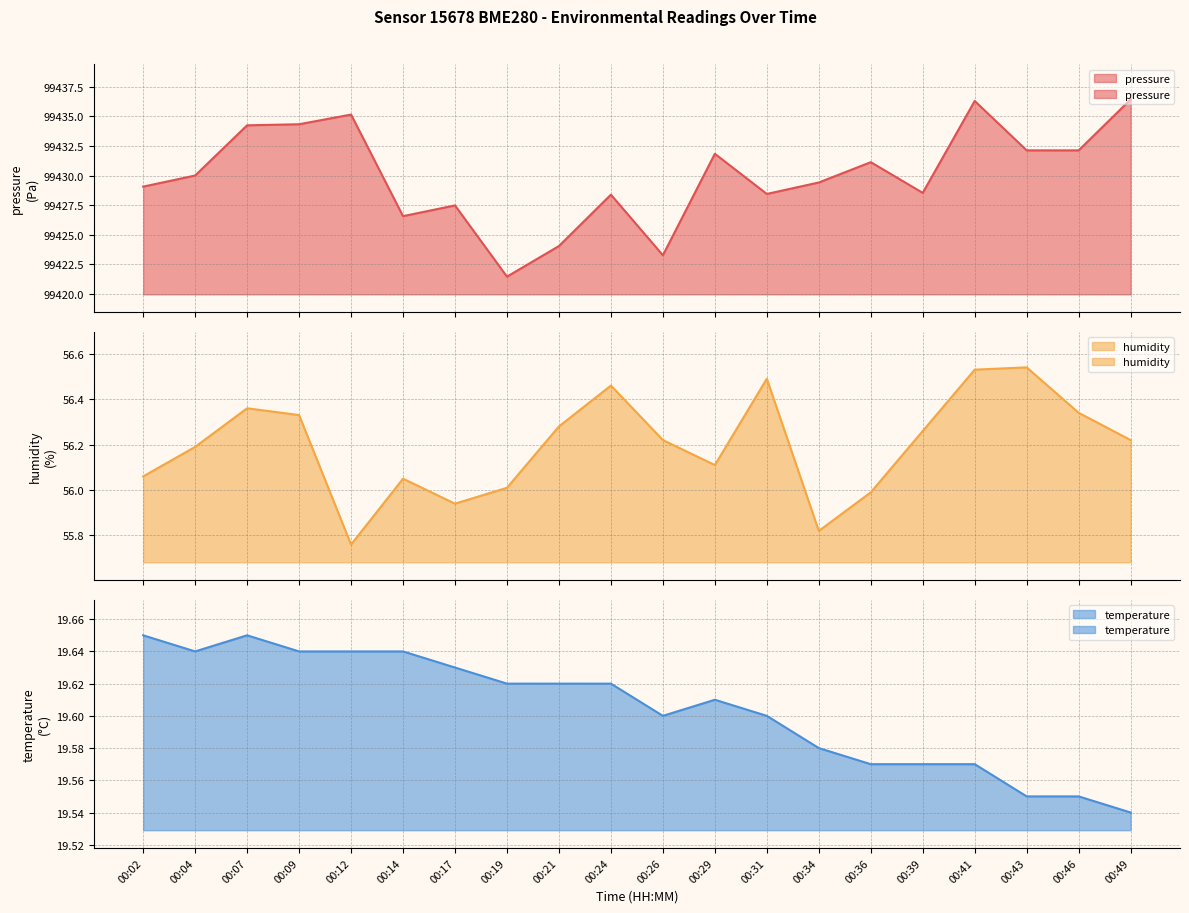

What is the value of the pressure point at the 12th from the left?

99431.8